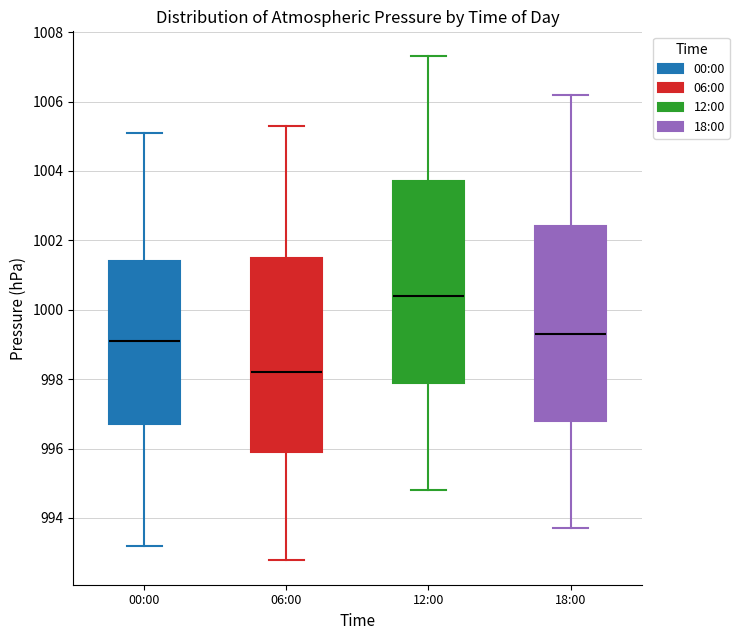

Reading left to right, transcribe this box plot: for each box, give where its median line is, the range the box spans, and where its two whiskers end, as read against the y-axis. The values are not printed on the chart, so give them approximately, as read against the axis.

00:00: median 999.2, box 996.8 to 1001.4, whiskers 993.2 to 1005.2
06:00: median 998.2, box 996.0 to 1001.6, whiskers 992.8 to 1005.4
12:00: median 1000.4, box 998.0 to 1003.8, whiskers 994.8 to 1007.4
18:00: median 999.4, box 996.8 to 1002.4, whiskers 993.8 to 1006.2